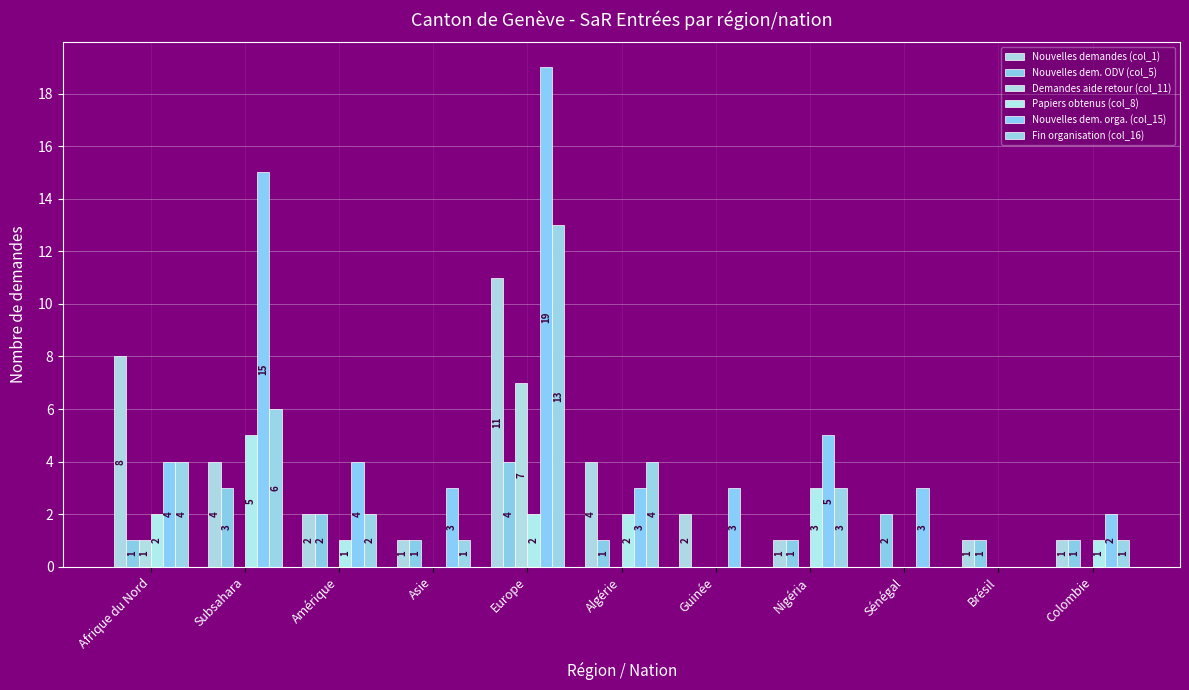

How many categories are shown in the chart?

11